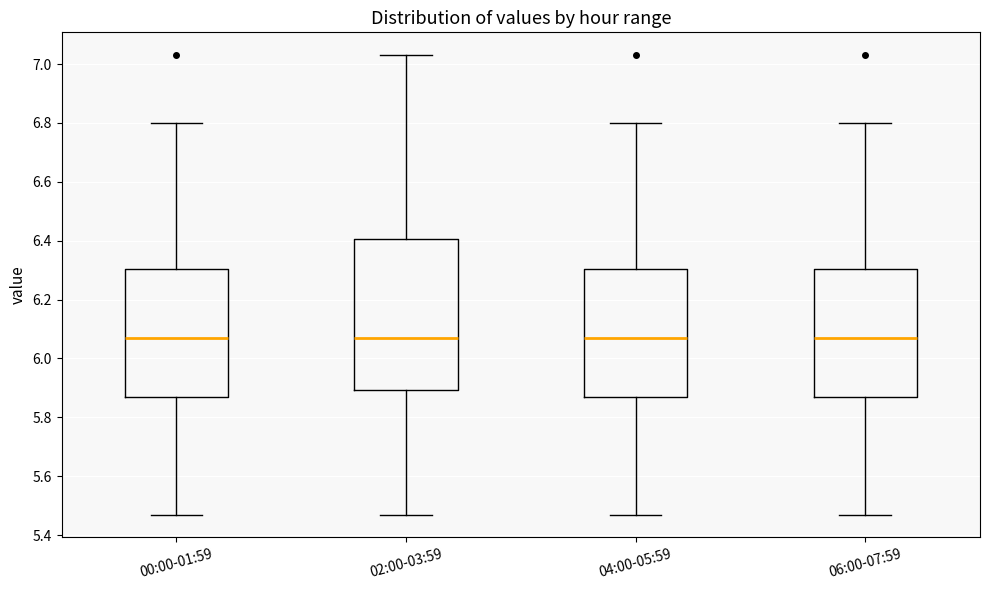

Comparing the boxes themselves (not the whiskers), which one is the tallest?

02:00-03:59